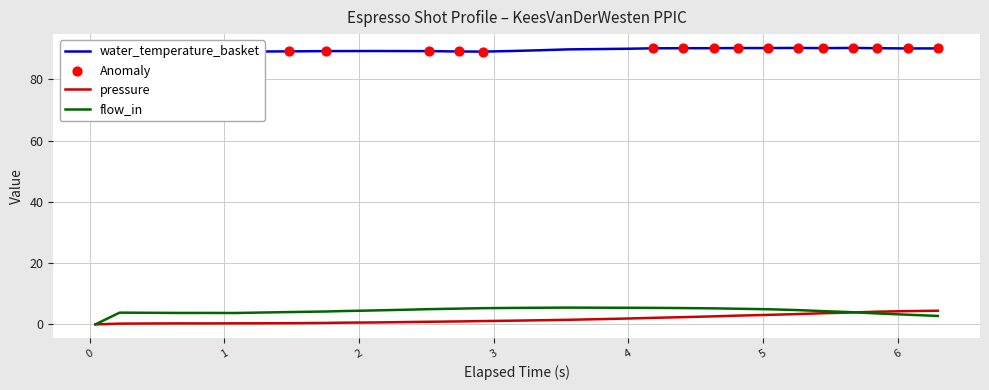

At how many categories does at least one series exceed 52?

31